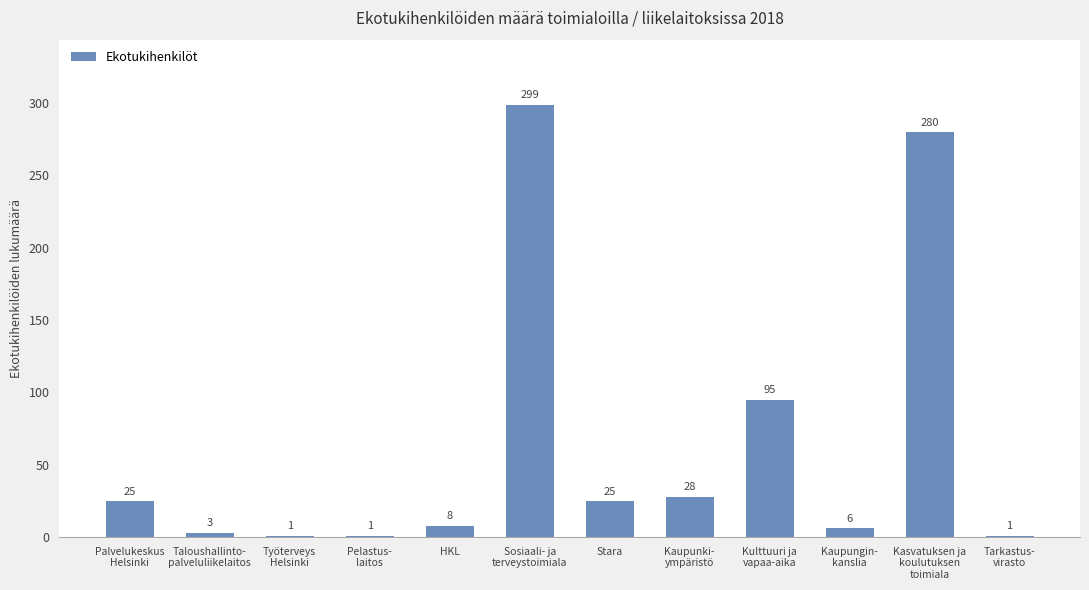

What is the sum of all values?

772